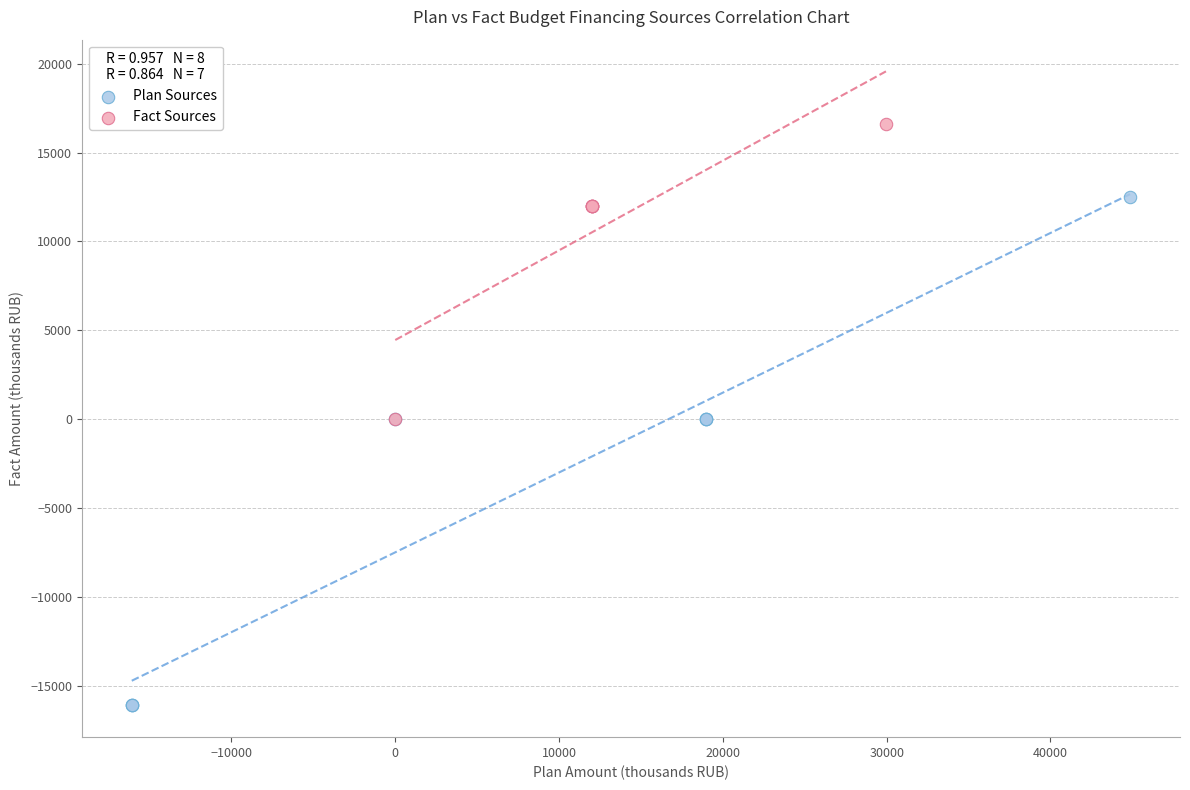

What are all the series names shown in the legend?

Plan Sources, Fact Sources